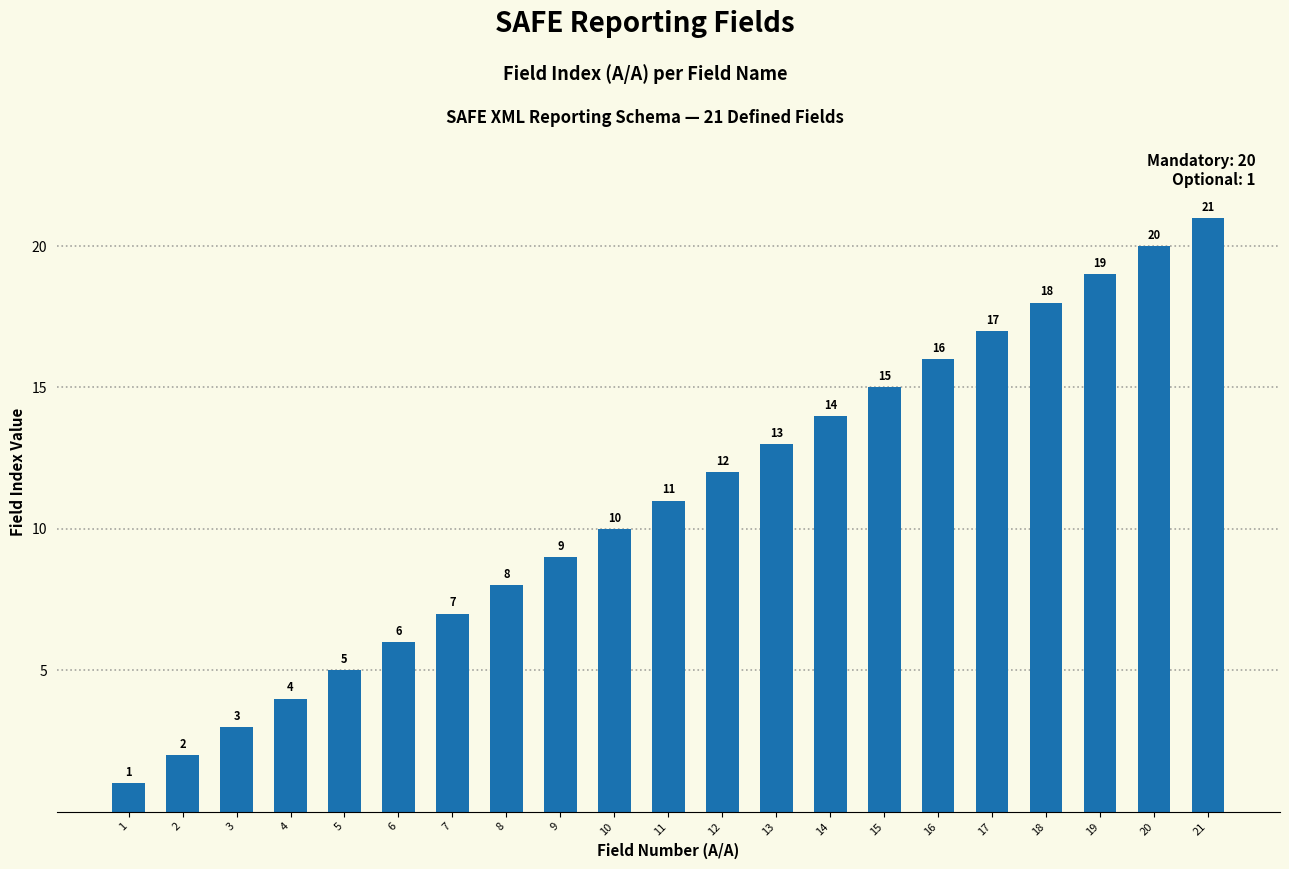

The value at 10 is 14. True or false?

False